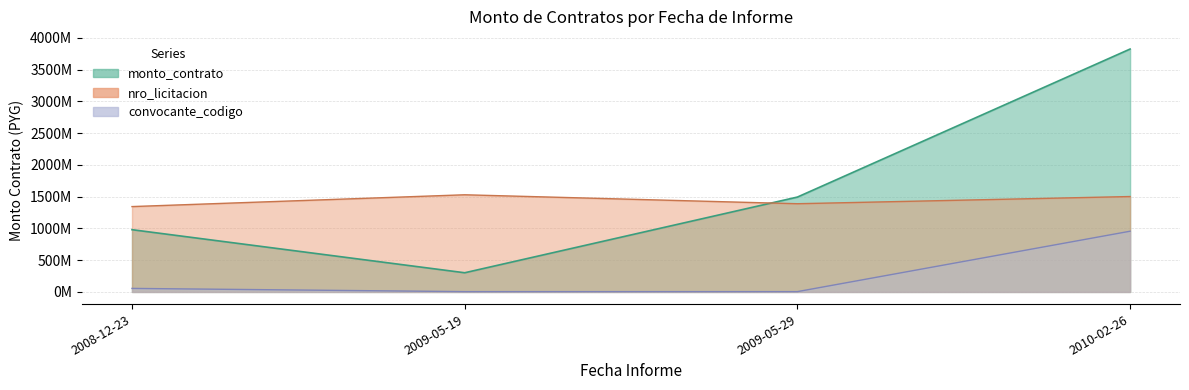

How many data points are above 1493433928?

1